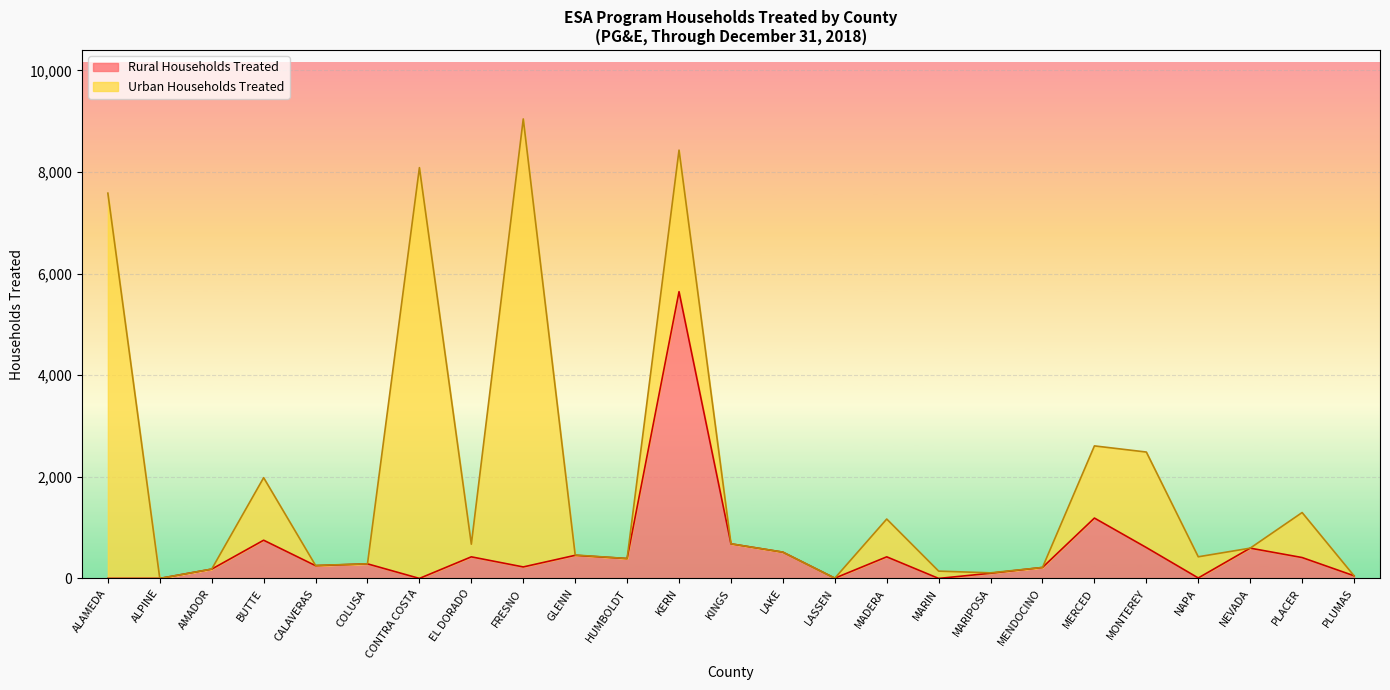

True or false: there are more than 2 points higher than both neighbors.

True